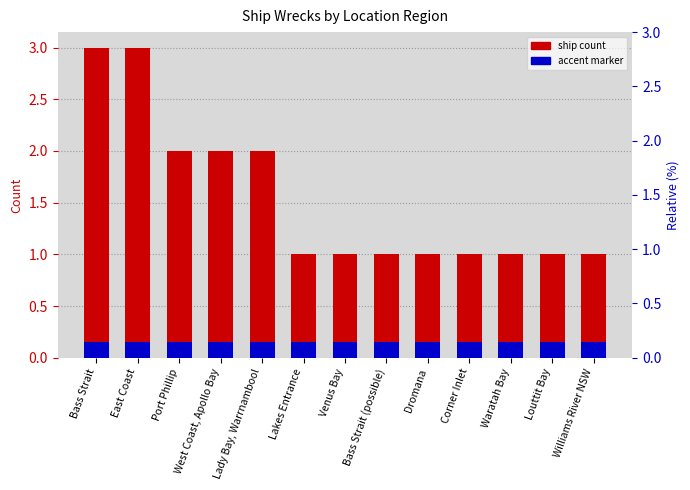

Is it true that the value at Dromana is 2?

False